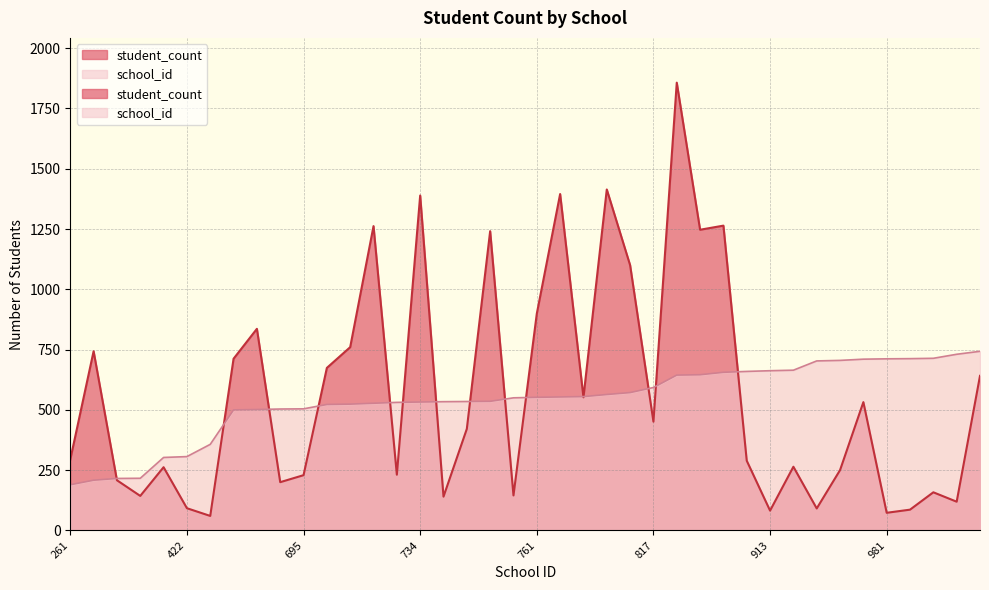

Reading left to right, extract all data points from this chart.

student_count: 294.0	743.0	208.0	143.0	262.0	92.0	60.0	712.0	836.0	200.0	229.0	674.0	760.0	1262.0	231.0	1389.0	140.0	421.0	1241.0	145.0	899.0	1395.0	552.0	1414.0	1100.0	451.0	1857.0	1247.0	1264.0	289.0	82.0	264.0	91.0	250.0	532.0	73.0	86.0	158.0	119.0	641.0
school_id: 189.3	208.2	215.4	216.2	302.5	306.1	356.9	499.8	501.2	503.4	504.1	522.3	523.7	527.4	531.0	532.4	533.9	534.6	535.3	549.8	552.0	553.5	554.9	563.6	571.6	592.6	644.1	645.6	655.8	659.4	662.3	664.5	702.9	705.1	710.2	711.6	712.3	713.8	730.5	742.8